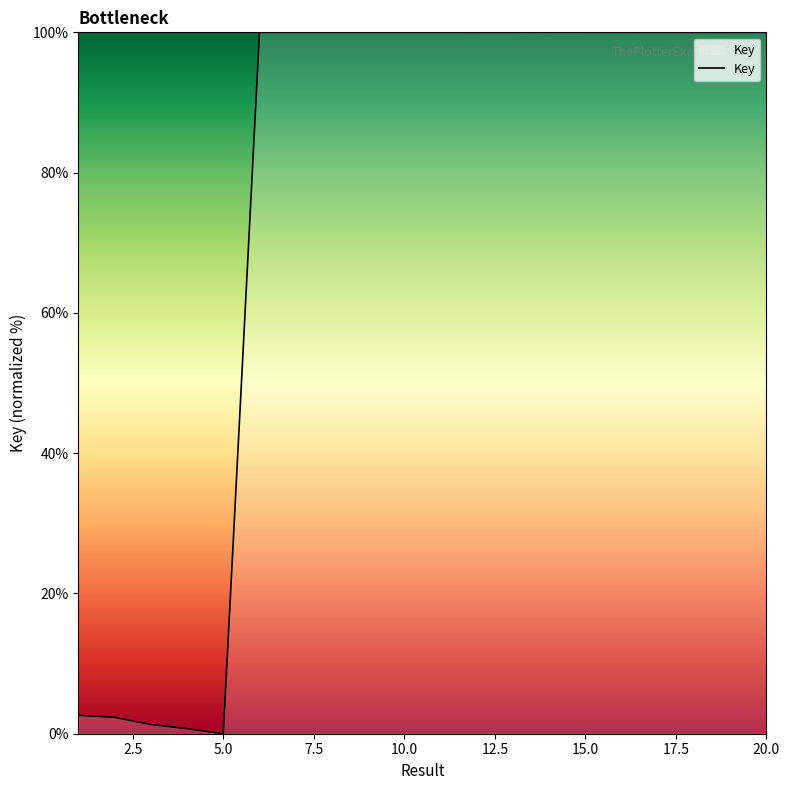

What is the average value?

75.3